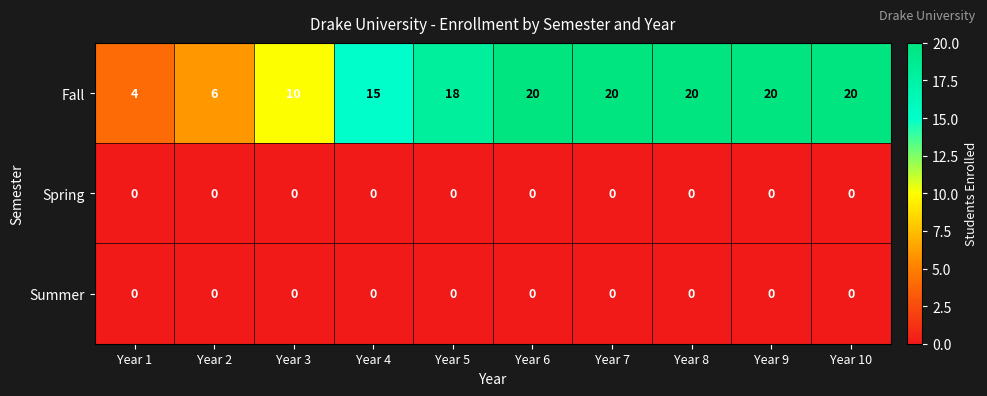

At which label is Fall closest to 12?

Year 3